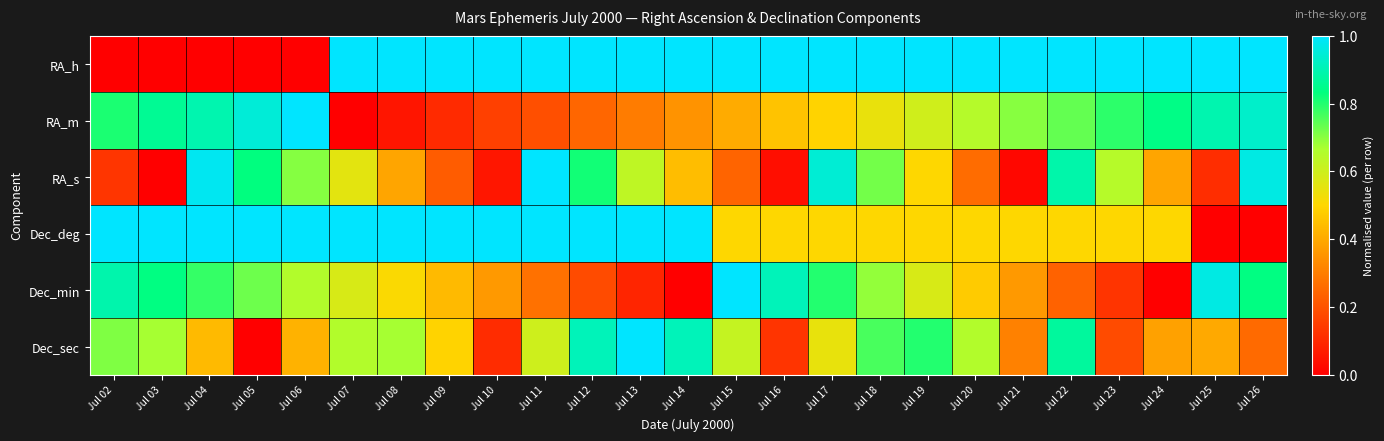

At Jul 23, list the series in order from largest to smallest.

RA_h, RA_m, RA_s, Dec_deg, Dec_sec, Dec_min